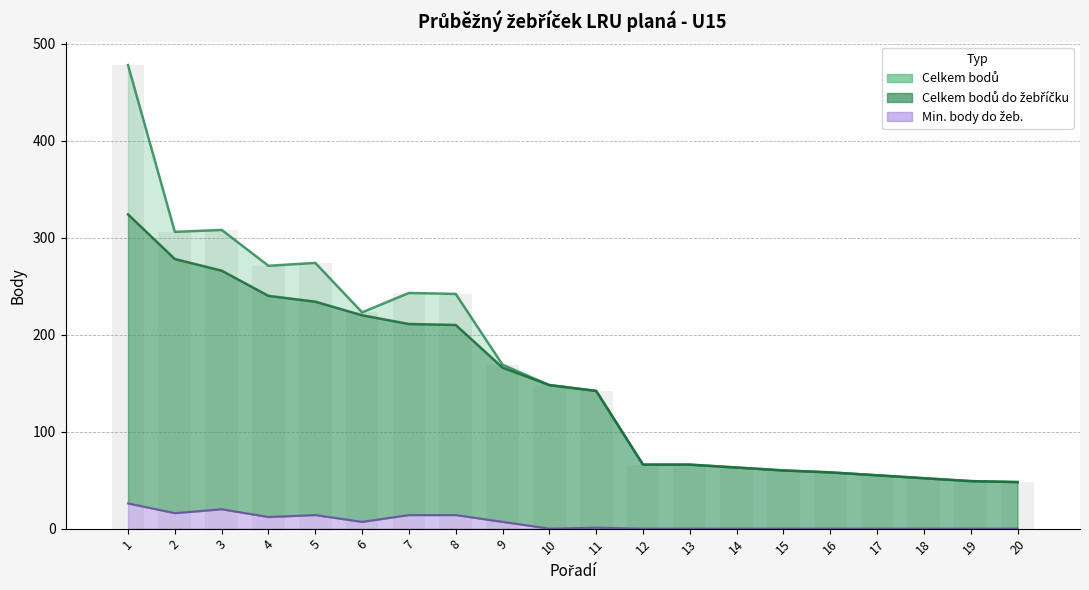

At which label is Celkem bodů do žebříčku closest to 186?

9